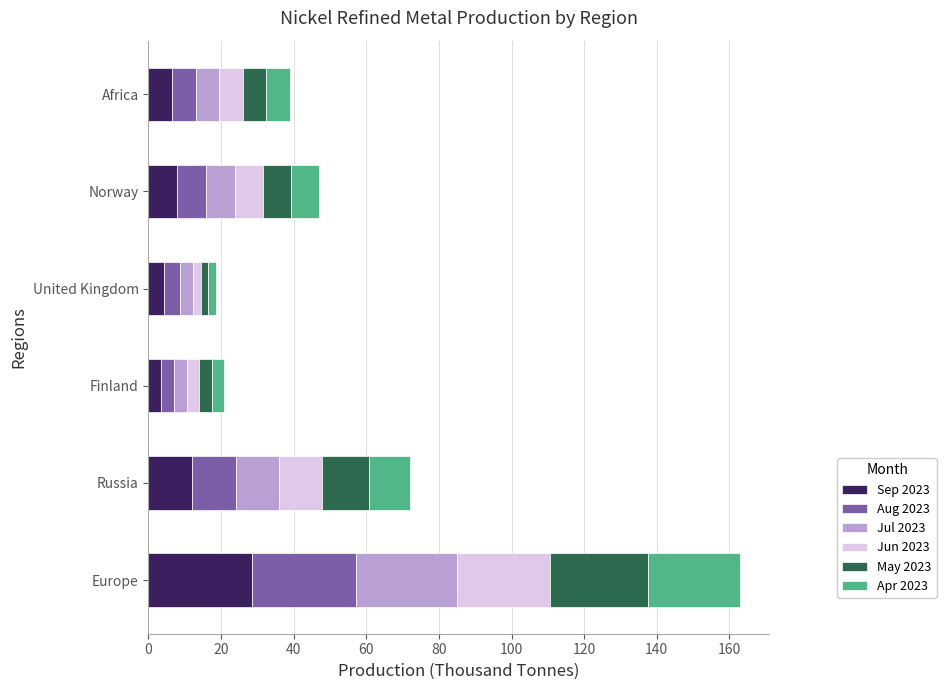

At which label does Sep 2023 reach its peak?

Europe